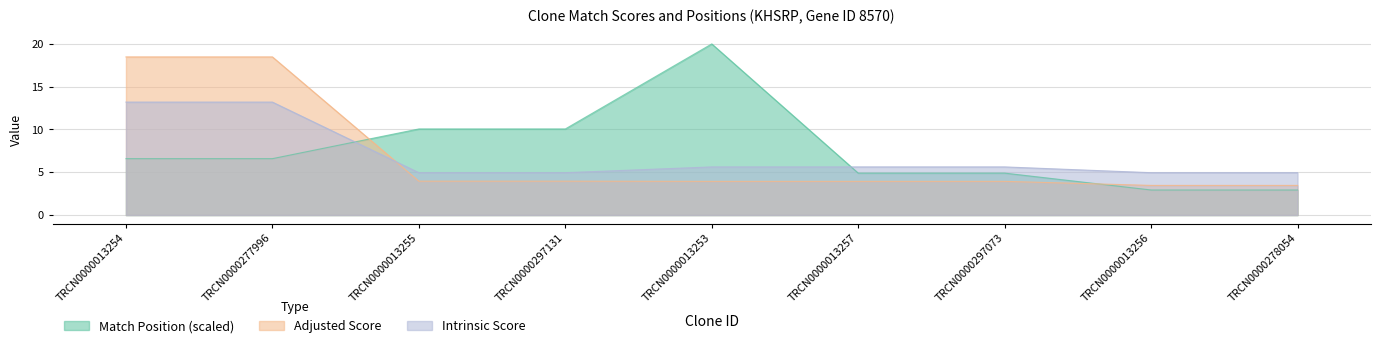

What is the difference between the Adjusted Score values at TRCN0000277996 and TRCN0000013253?

14.5